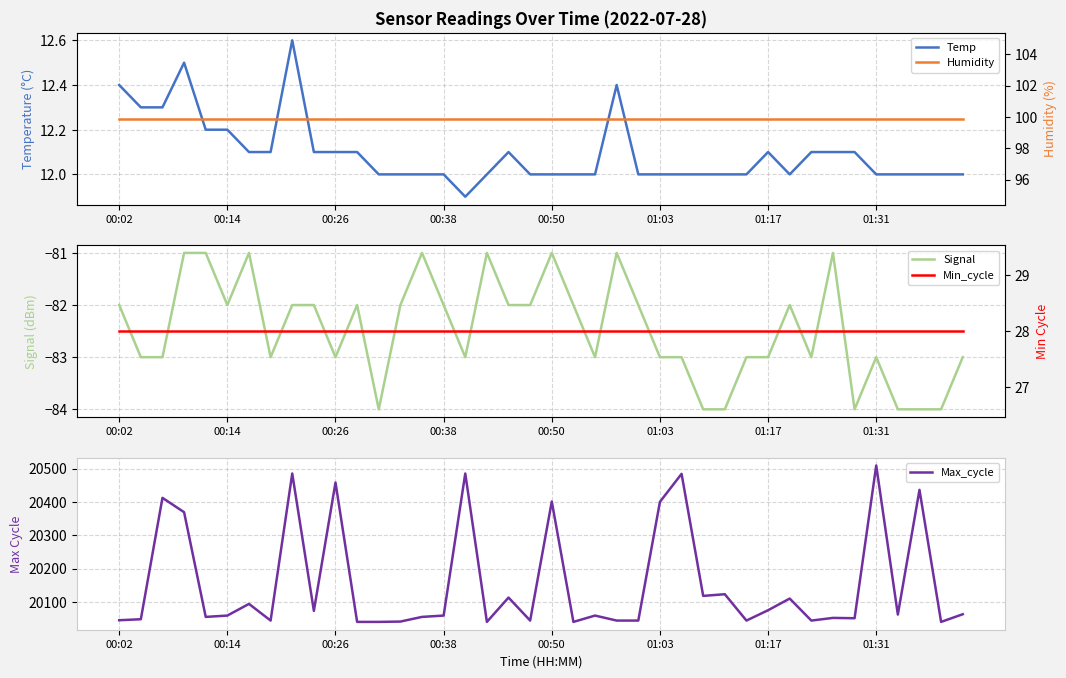

What is the maximum value for Temp?

12.6